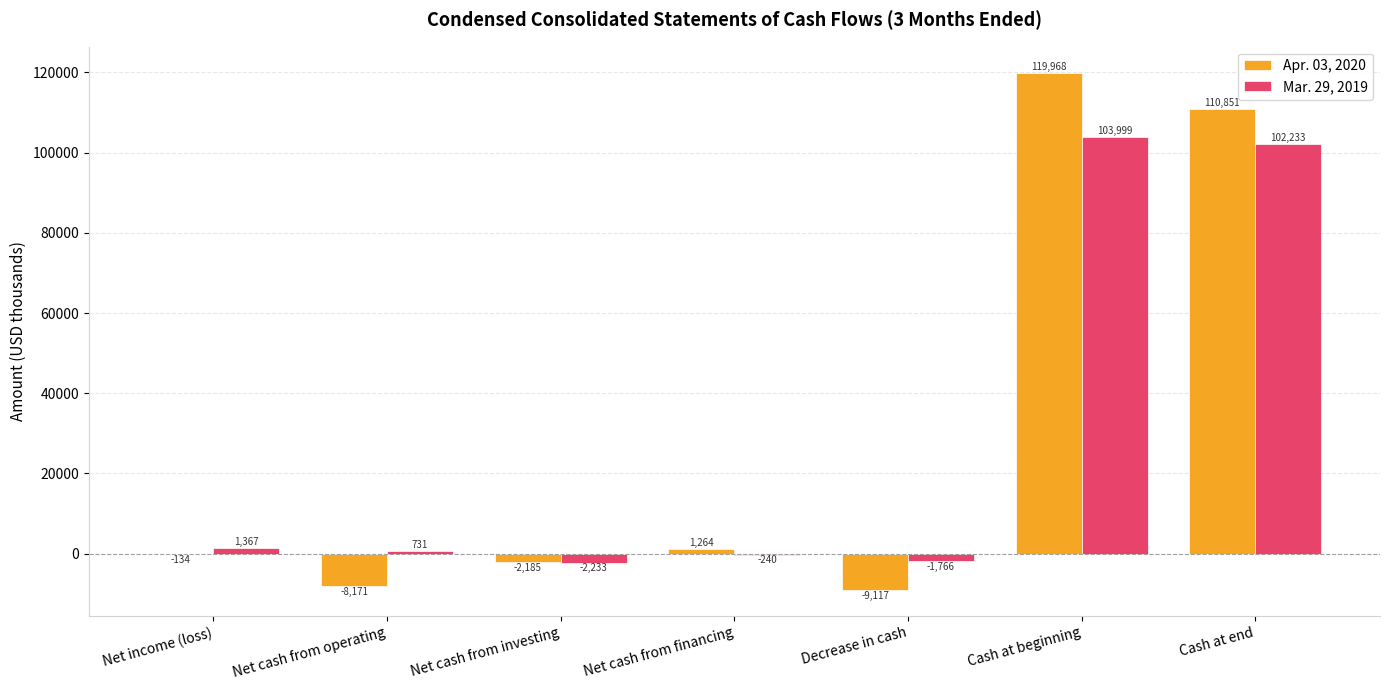

Which series has the largest total across all categories?

Apr. 03, 2020